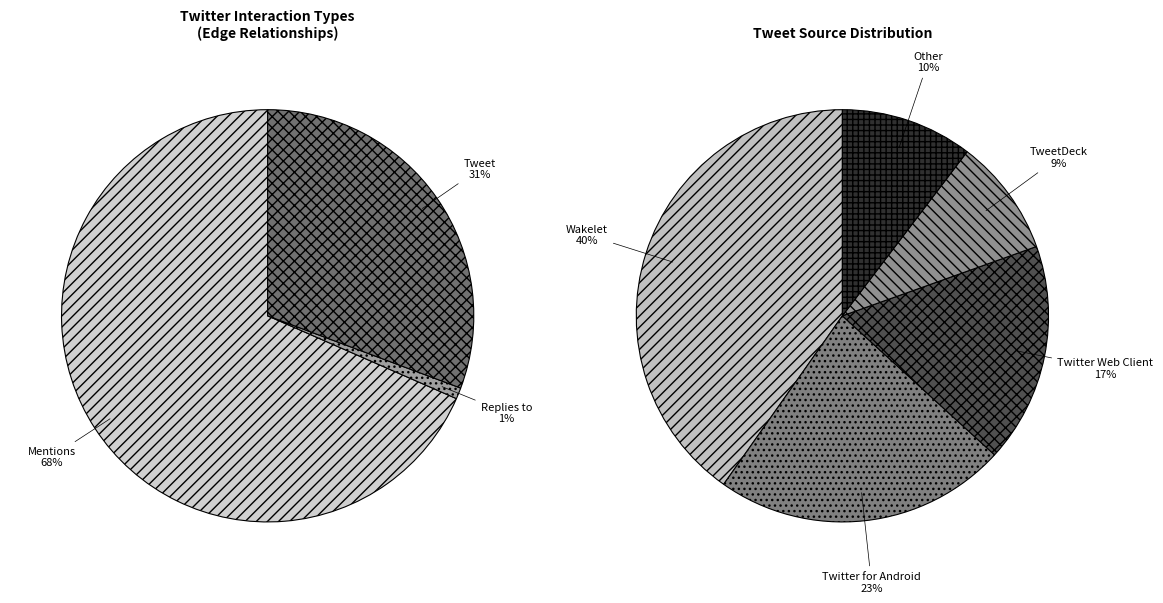

Is it true that Replies to is 1% of the pie?

True